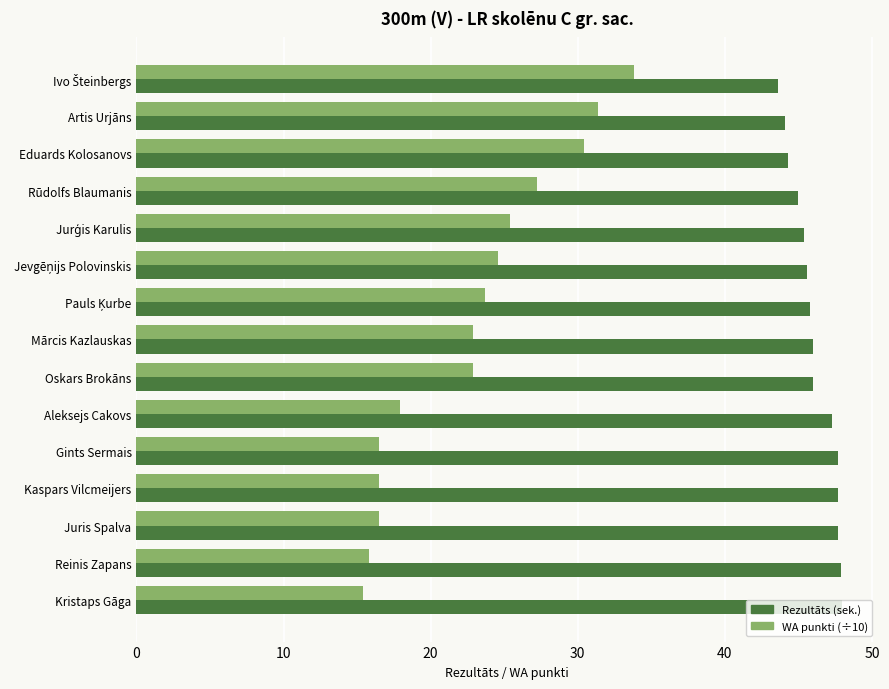

The value of WA punkti (÷10) at Juris Spalva is 16.5. True or false?

True